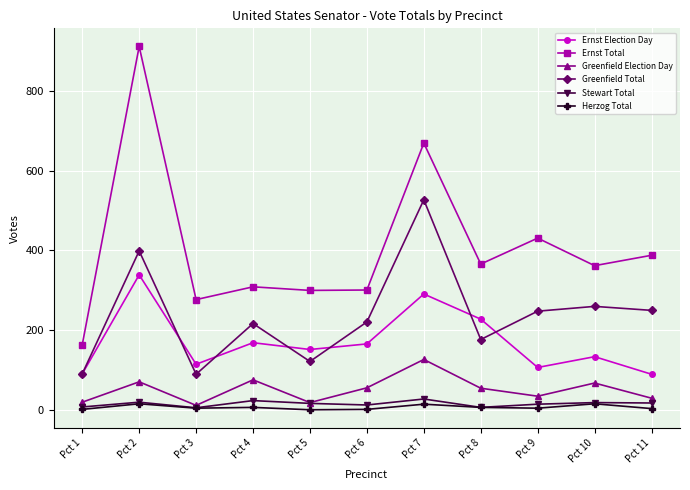

At Pct 6, list the series in order from largest to smallest.

Ernst Total, Greenfield Total, Ernst Election Day, Greenfield Election Day, Stewart Total, Herzog Total